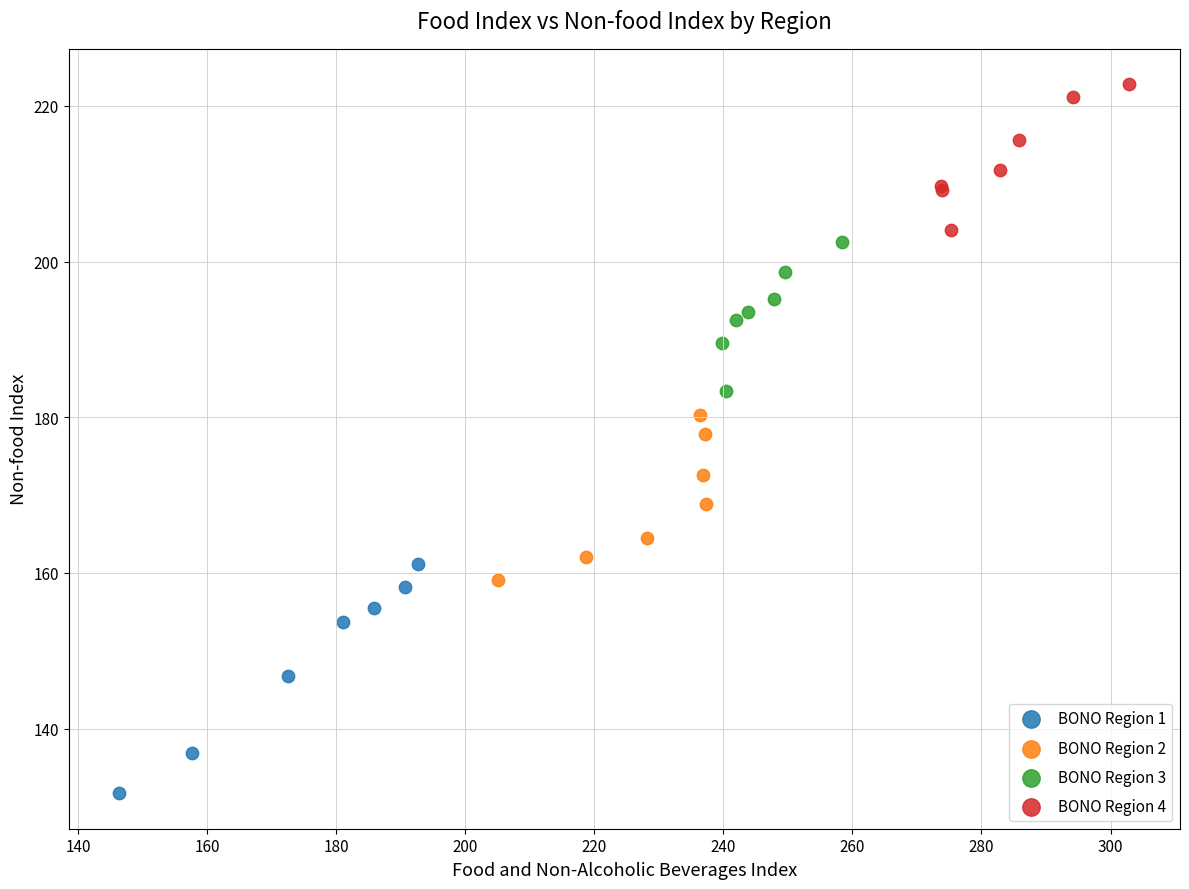

Which series has the largest Y range (max minus min)?

BONO Region 1